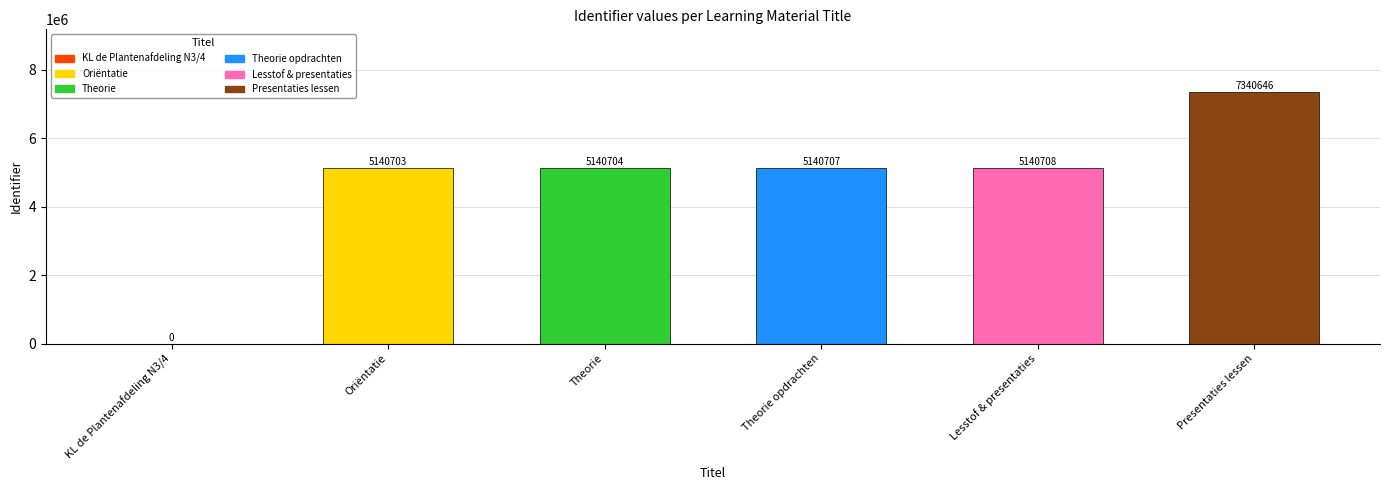

What is the sum of the values at Presentaties lessen and KL de Plantenafdeling N3/4?

7340646